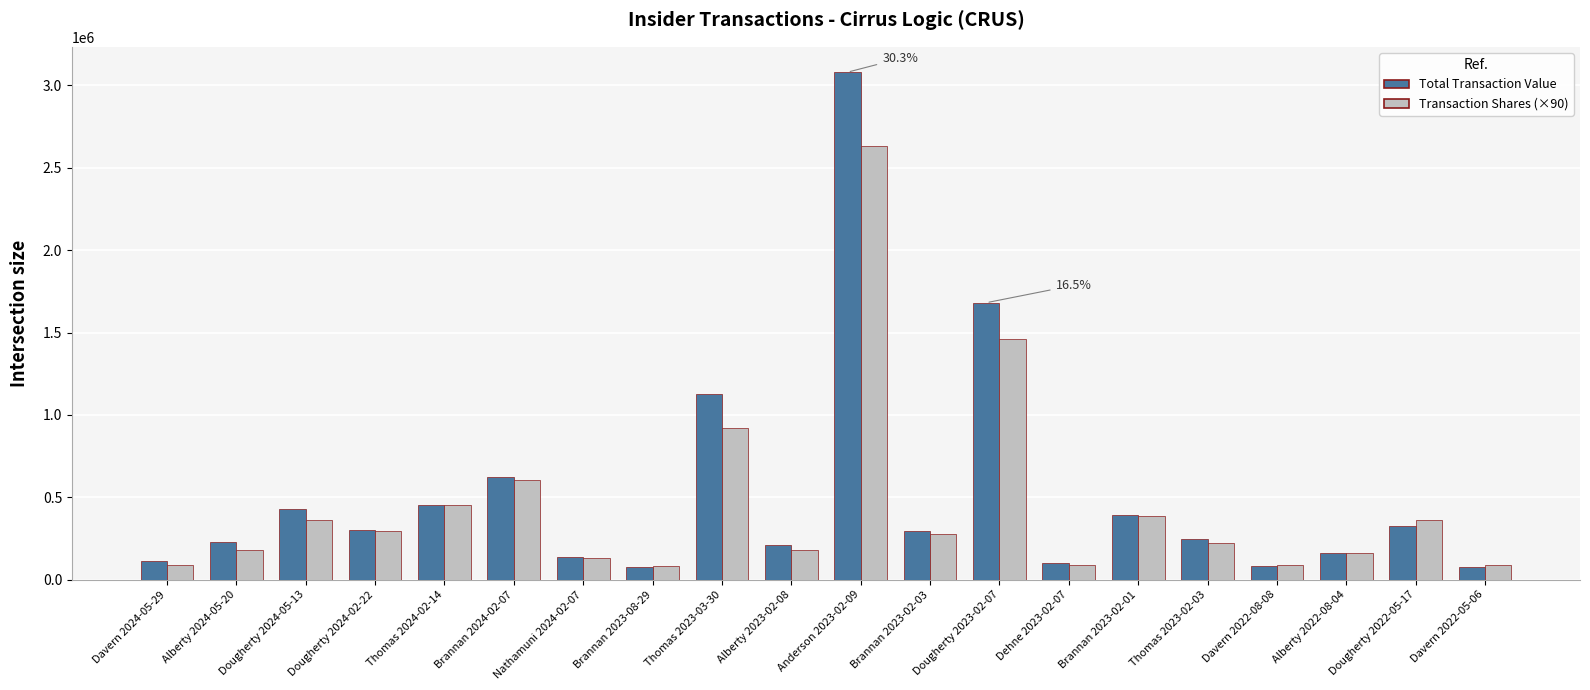

What is the greatest value displayed?

3079481